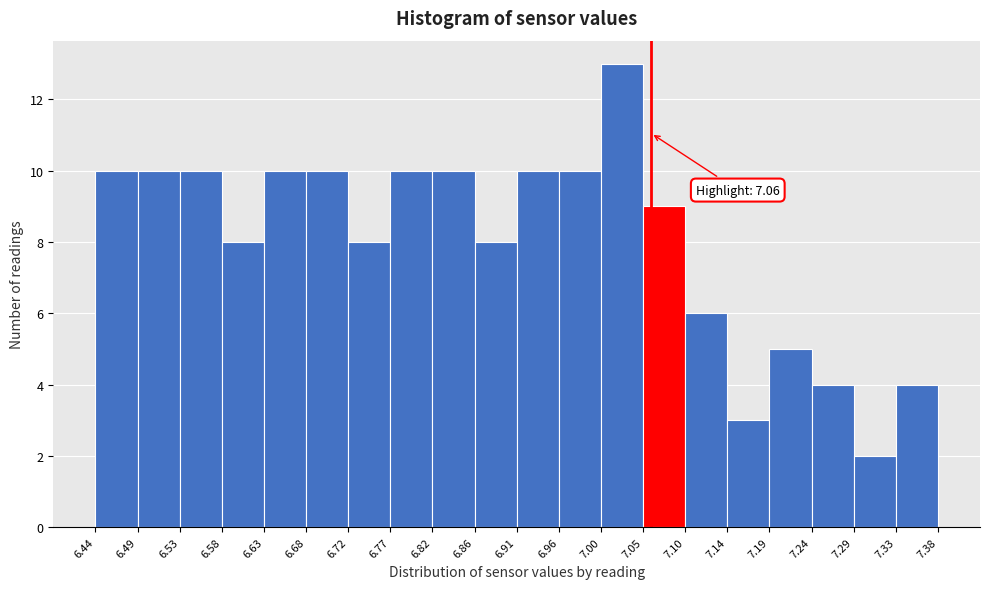

Over which range of the x-axis is the bar tallest?

7.00 to 7.05